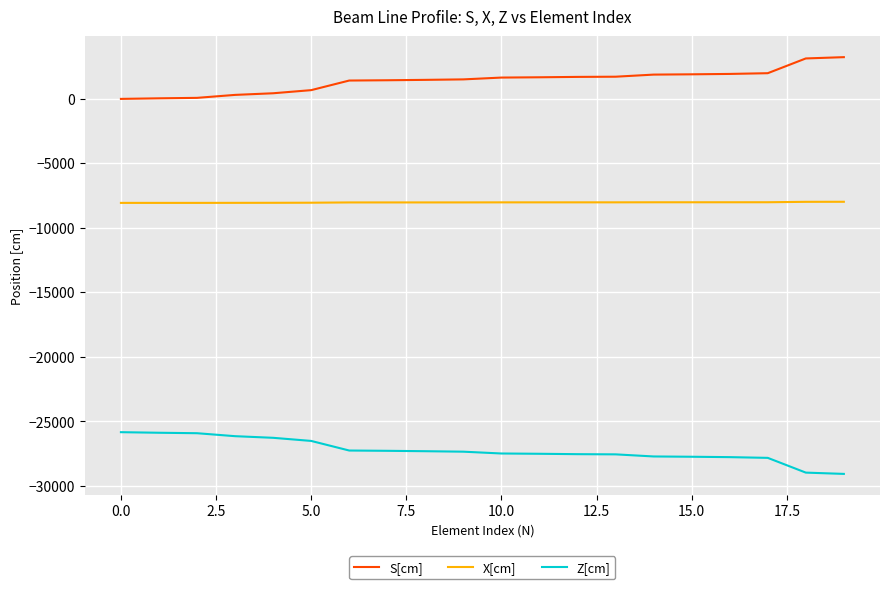

What is the greatest value displayed?

3235.0